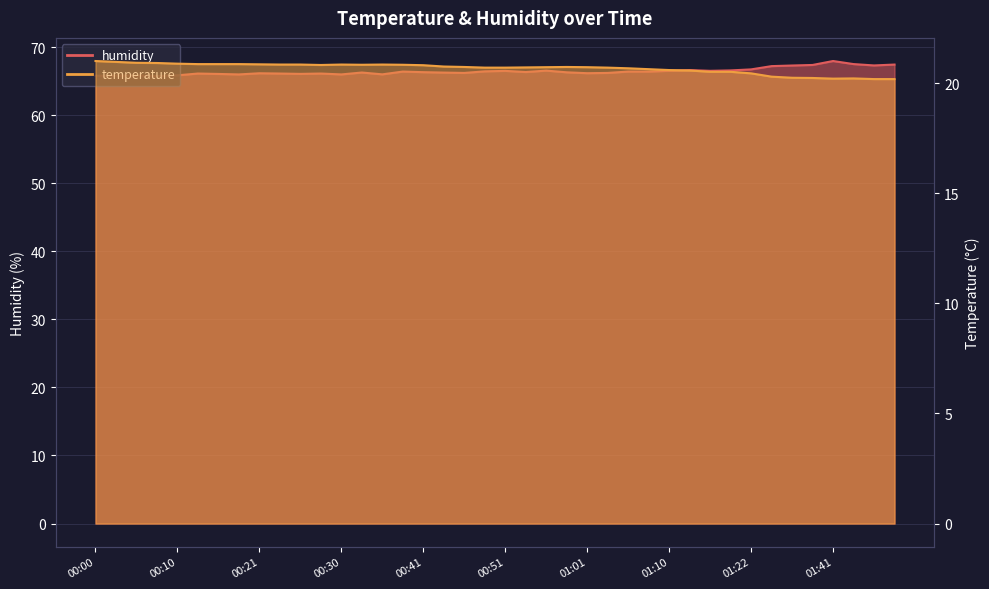

Rank the series by their maximum value, from lowest to highest.

temperature, humidity